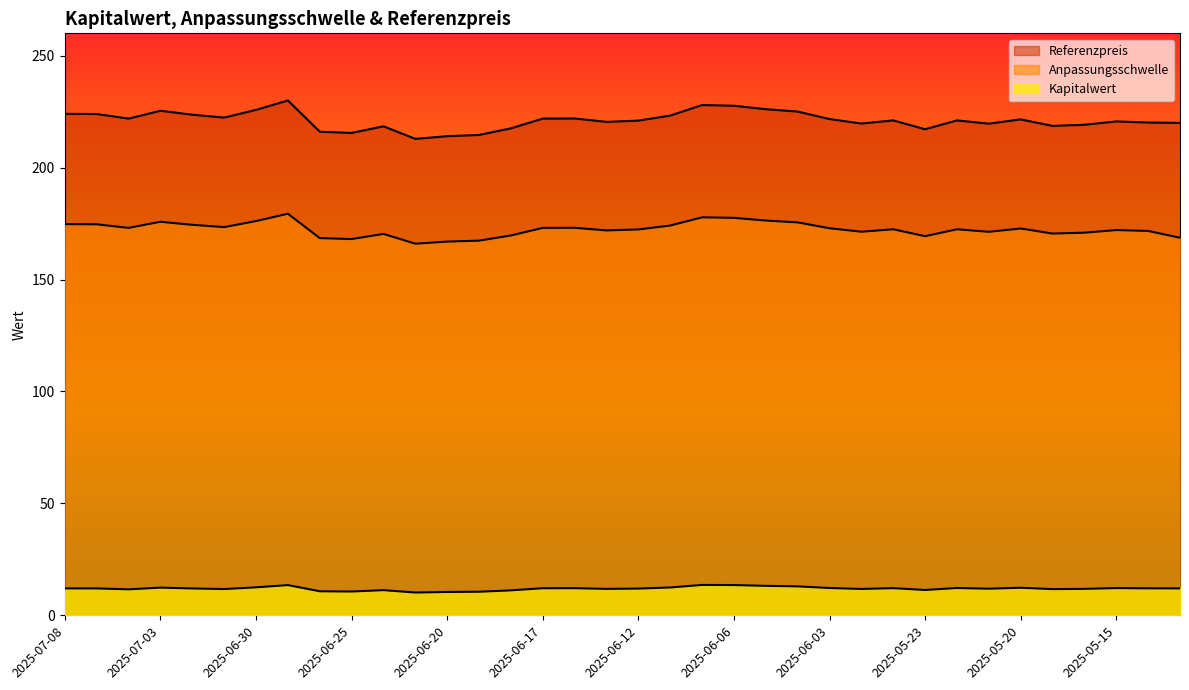

Rank the series by their maximum value, from highest to lowest.

Referenzpreis, Anpassungsschwelle, Kapitalwert